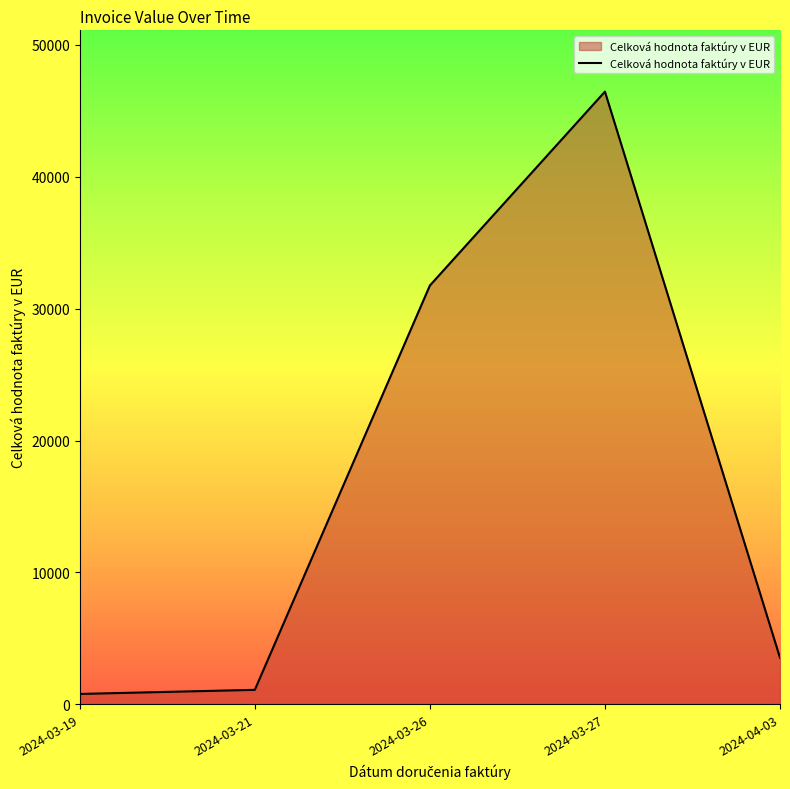

At which label is the value closest to 23618?

2024-03-26